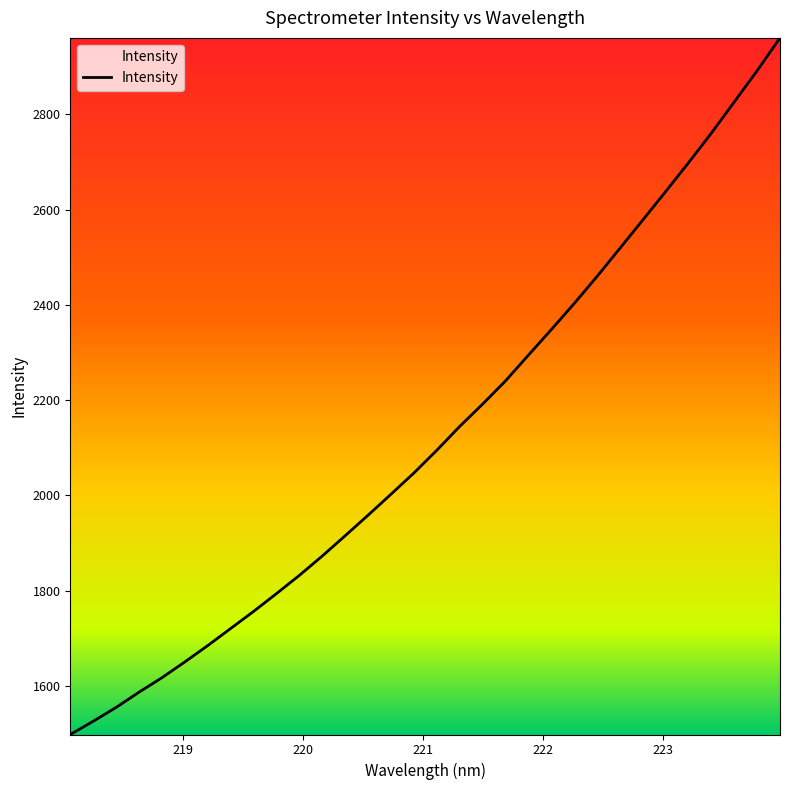

Count the number of data series in this chart.

1